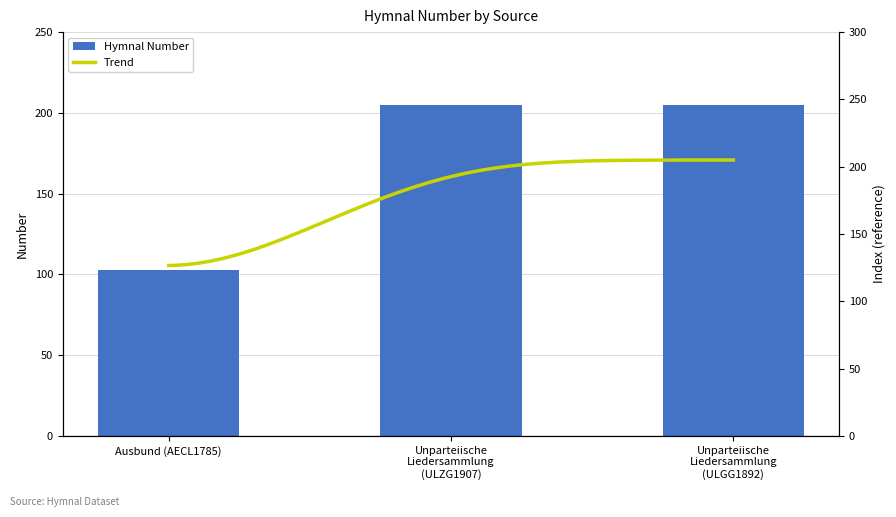

Reading left to right, list all the values displayed in this chart.

103	205	205